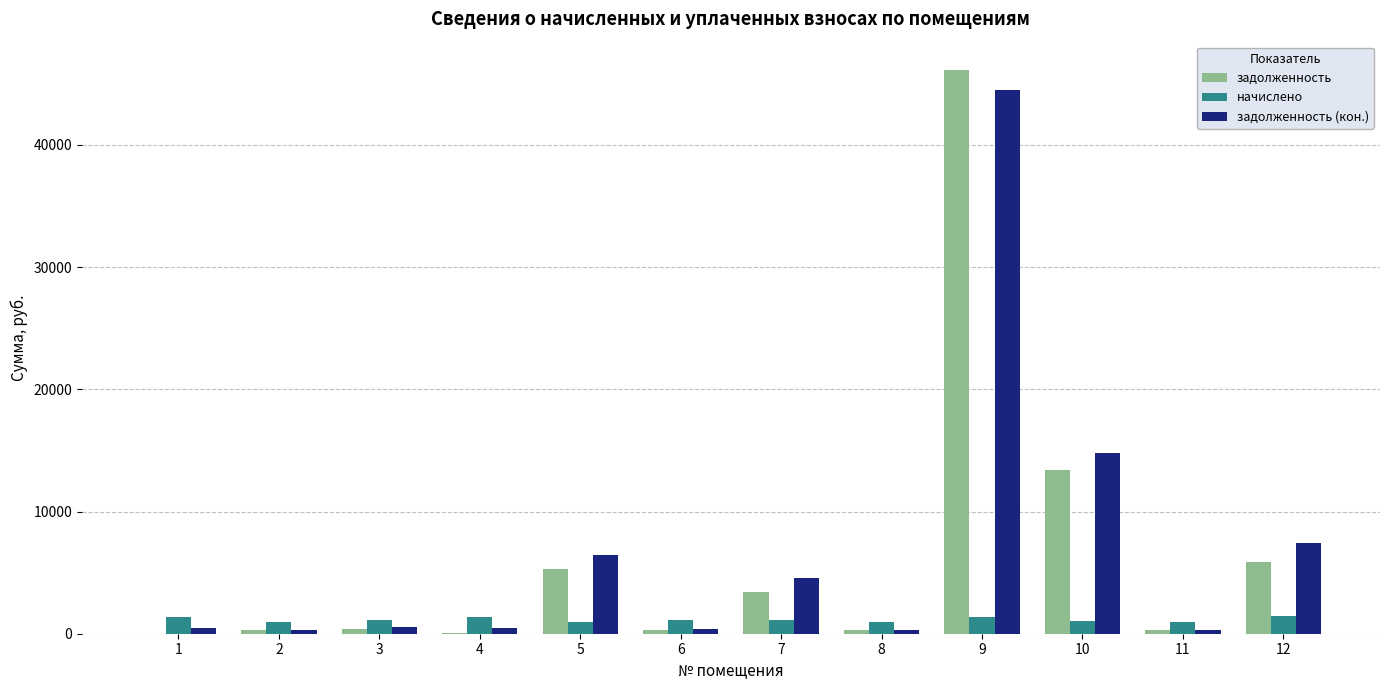

Is it true that задолженность (кон.) equals 6692.1 at 7?

False